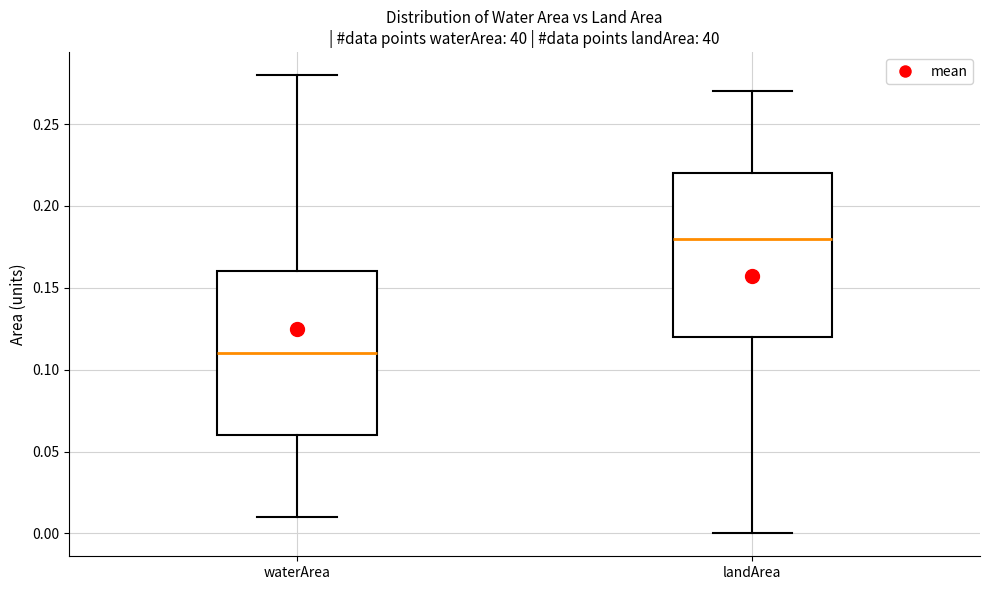

Reading left to right, transcribe this box plot: for each box, give where its median line is, the range the box spans, and where its two whiskers end, as read against the y-axis. The values are not printed on the chart, so give them approximately, as read against the axis.

waterArea: median 0.11, box 0.06 to 0.16, whiskers 0.01 to 0.28
landArea: median 0.18, box 0.12 to 0.22, whiskers 0.00 to 0.27